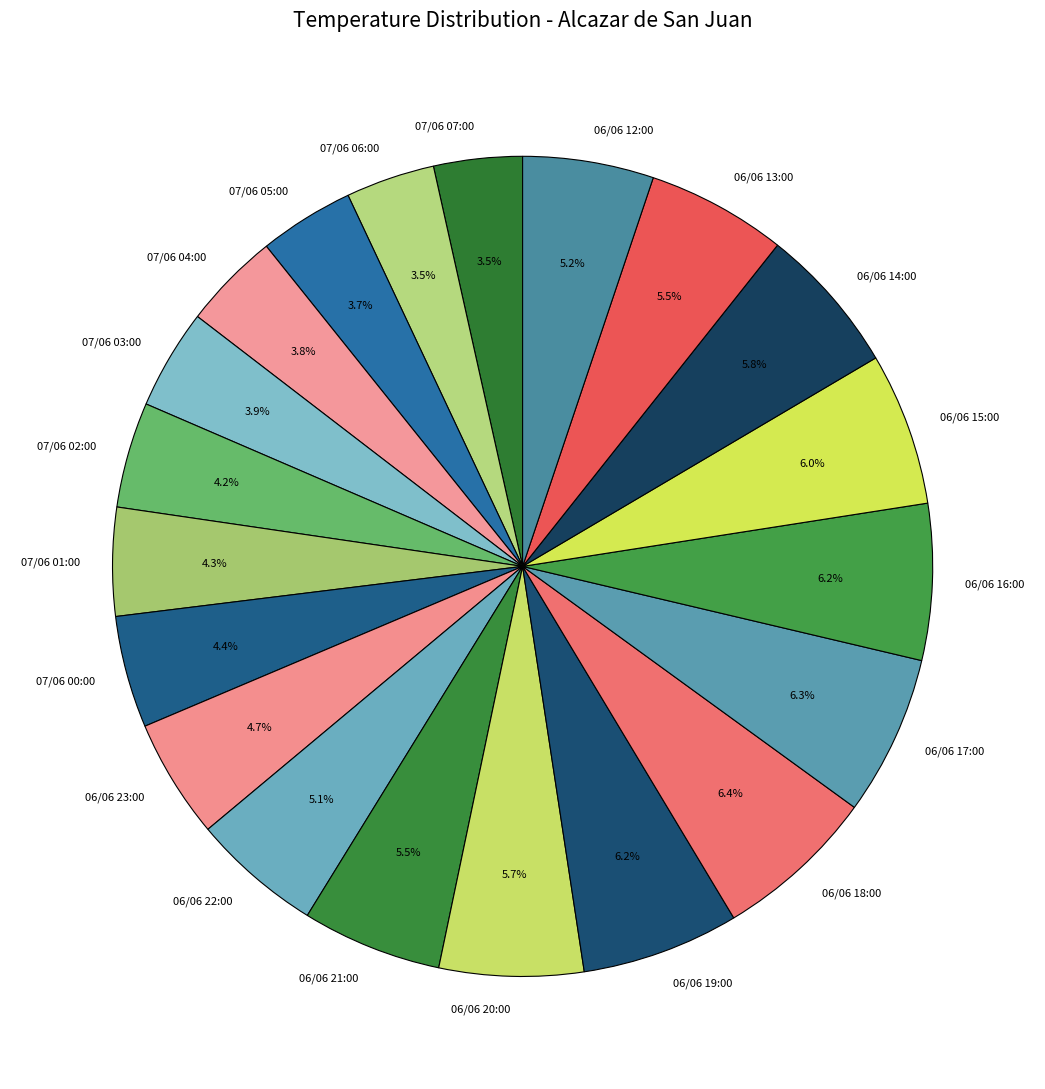

What is the ratio of the value at 06/06 18:00 to the value at 07/06 02:00?

1.5